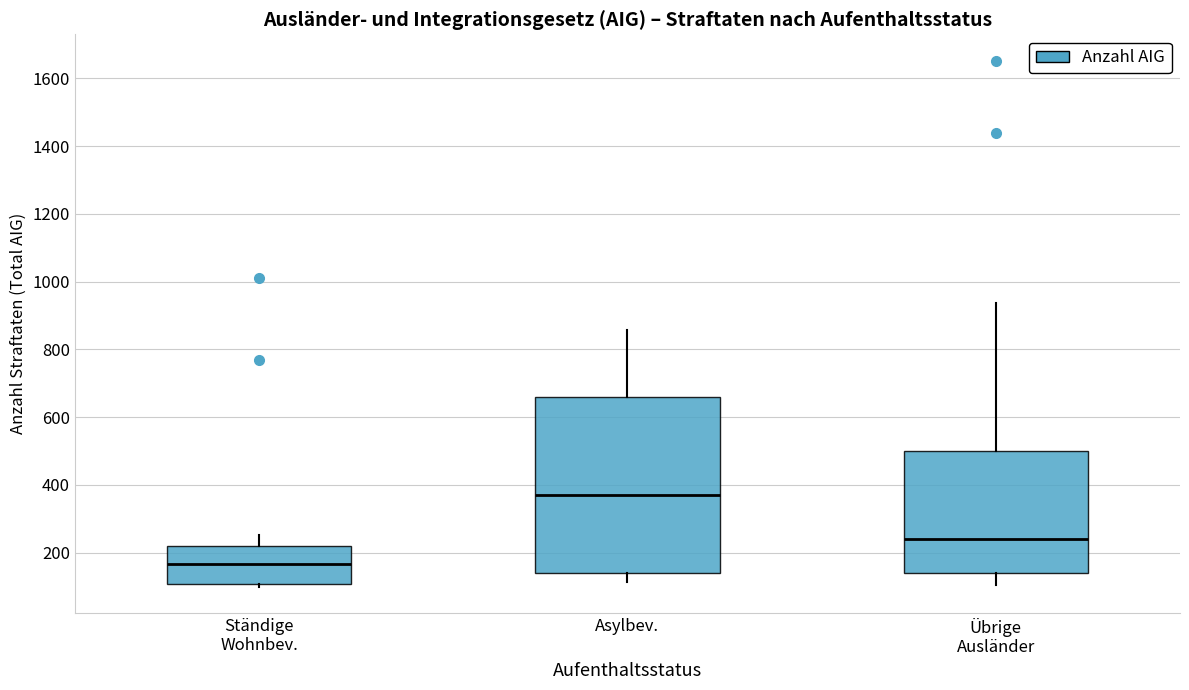

Where is the lower edge of the box for Ständige Wohnbev. on the y-axis? The values are not printed on the chart, so give them approximately, as read against the axis.

100